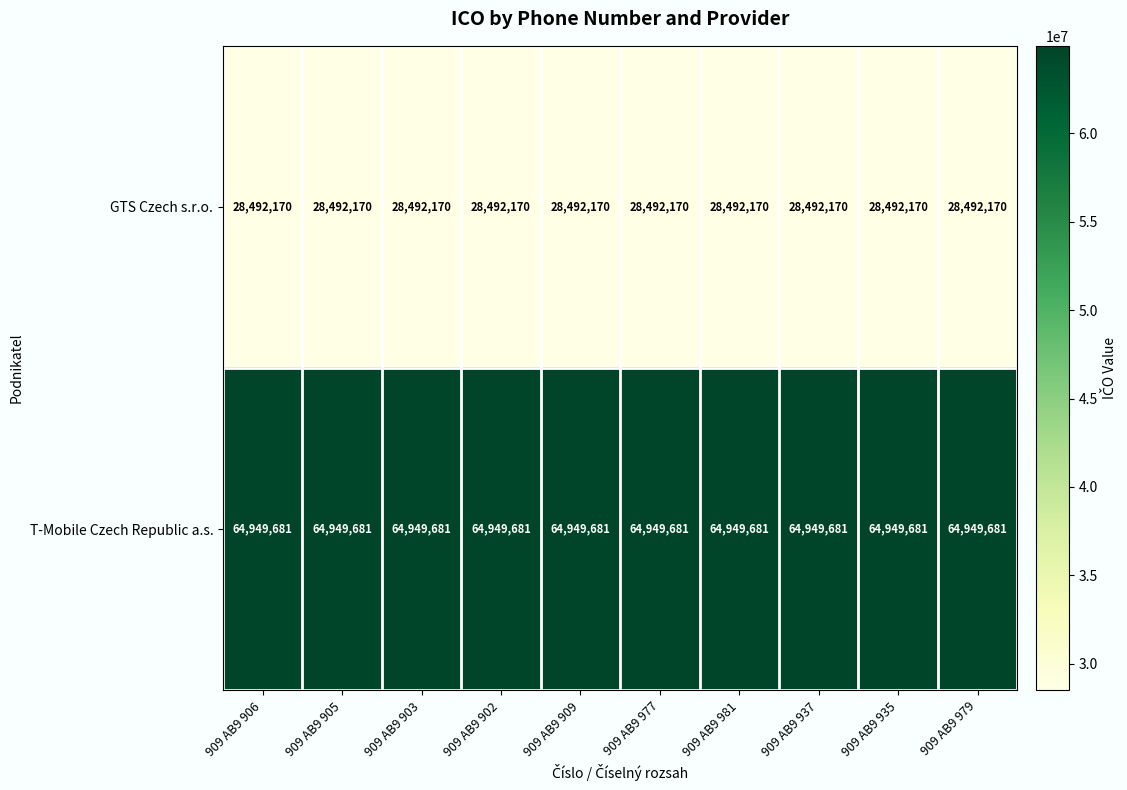

Is the value of GTS Czech s.r.o. at 909 AB9 937 greater than the value of T-Mobile Czech Republic a.s. at 909 AB9 909?

No